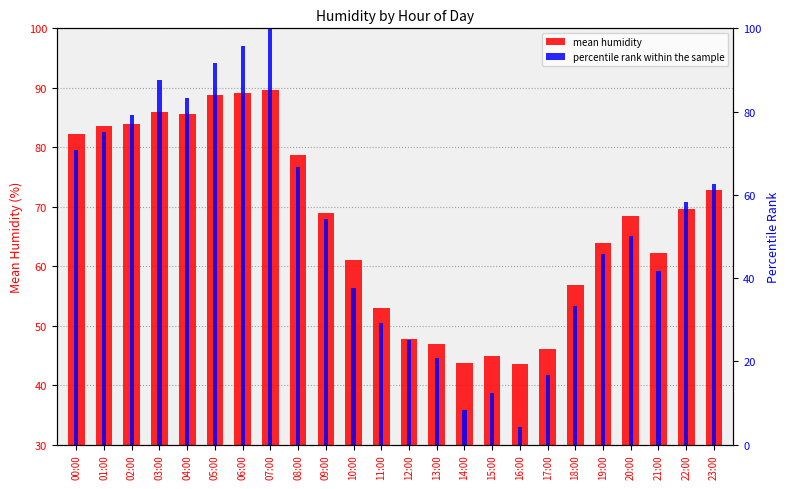

What is the value of the mean humidity bar at the 13th from the left?

47.7